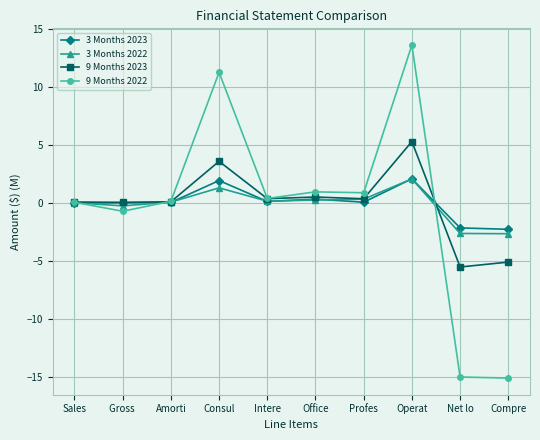

How many lines are shown in the chart?

4